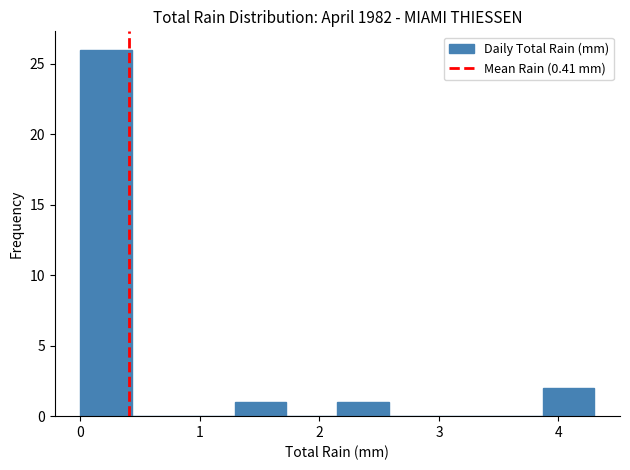

Which range on the x-axis has the tallest bar?

0.00 to 0.43